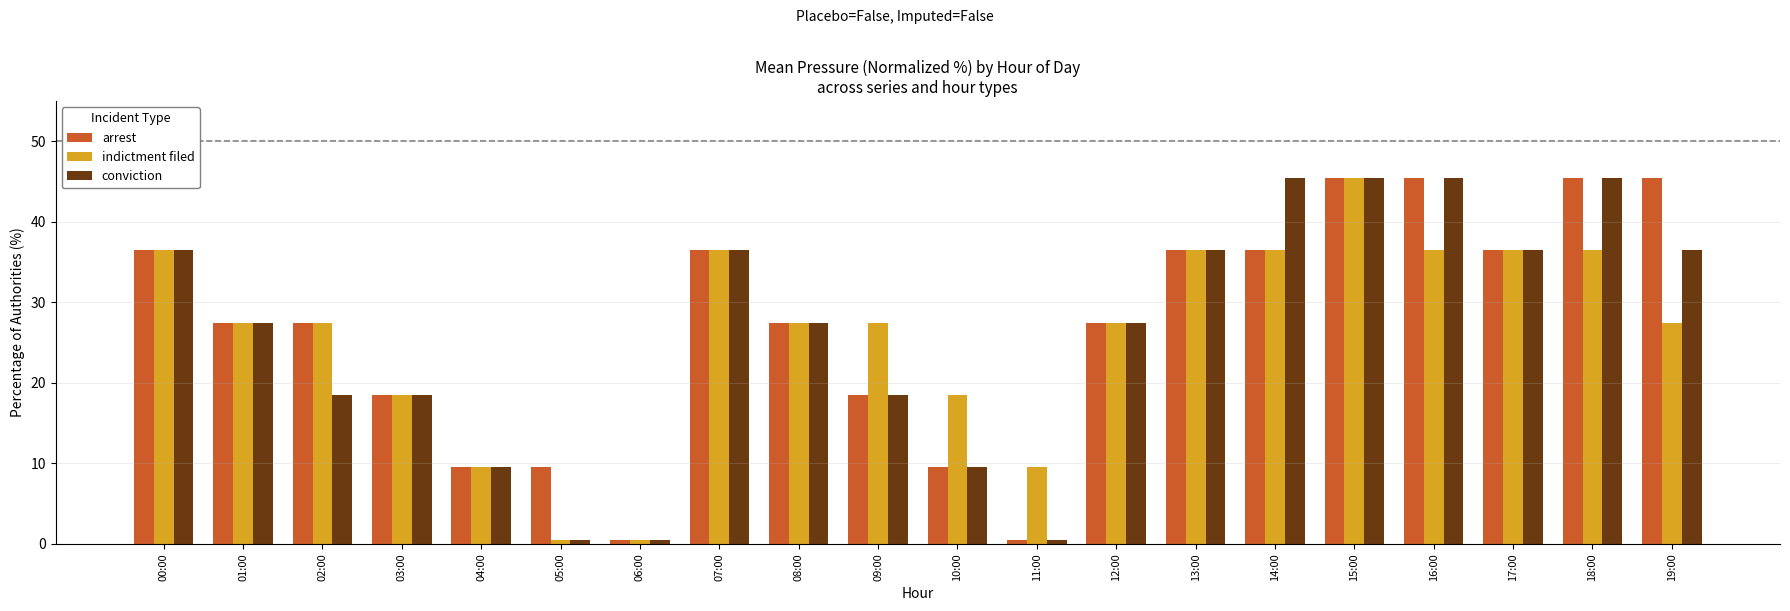

What is the difference between the highest and lowest values at 14:00?

9.0